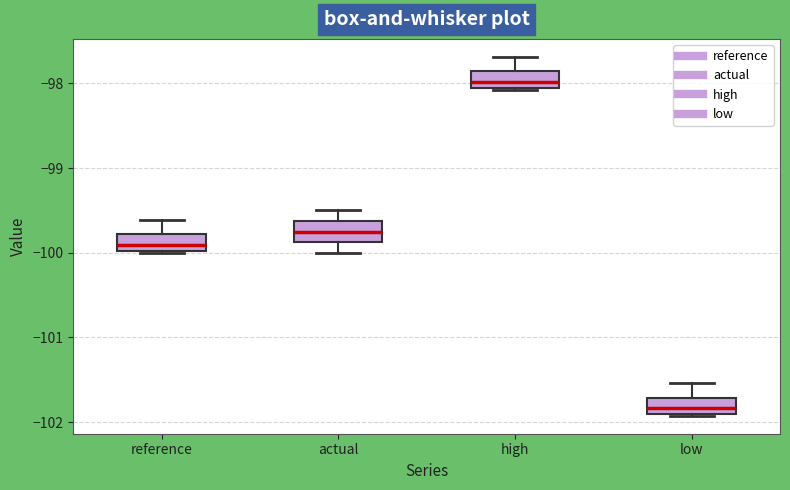

Reading left to right, read every box against the y-axis: the position of its median line, the range the box covers, and the ends of its whiskers. The values are not printed on the chart, so give them approximately, as read against the axis.

reference: median -99.9, box -100.0 to -99.8, whiskers -100.0 to -99.6
actual: median -99.7, box -99.9 to -99.6, whiskers -100.0 to -99.5
high: median -98.0 (inside the box), box -98.0 to -97.9, whiskers -98.1 to -97.7
low: median -101.8, box -101.9 to -101.7, whiskers -101.9 to -101.5